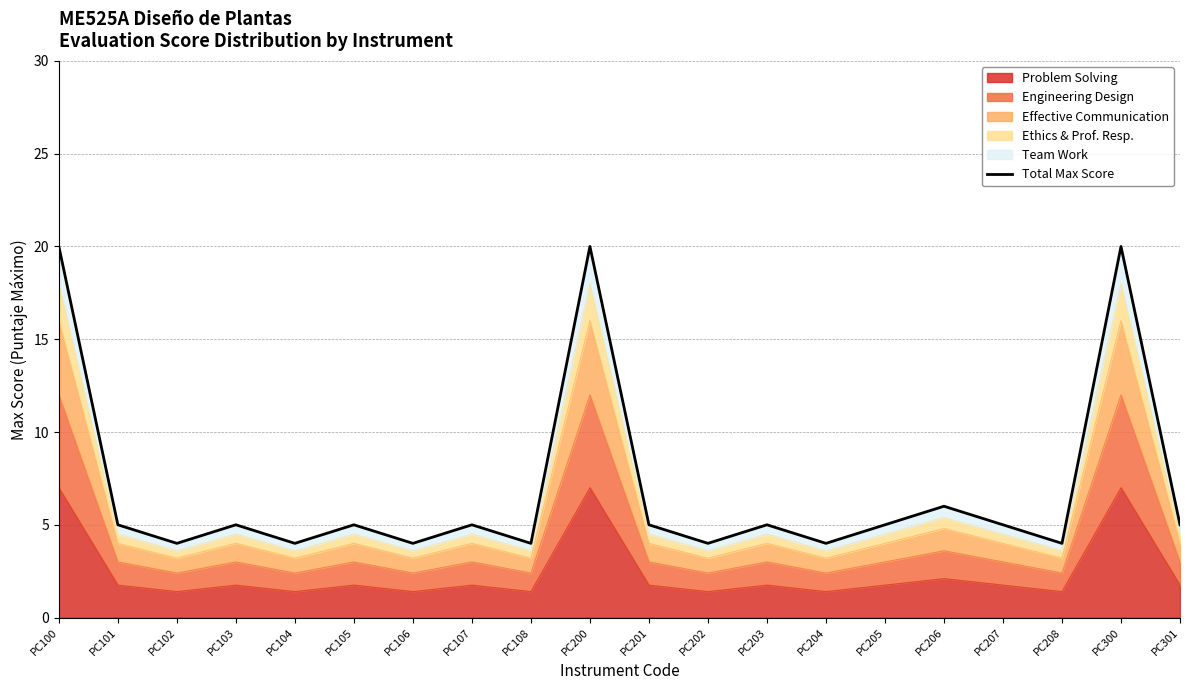

What value does the data have at PC100, to the nearest 10?

20